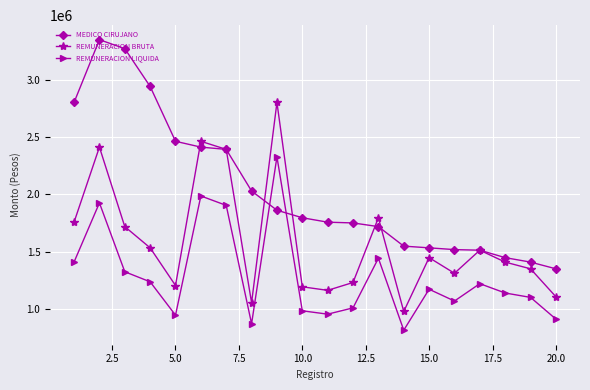

What is the maximum value shown in the chart?

3347971